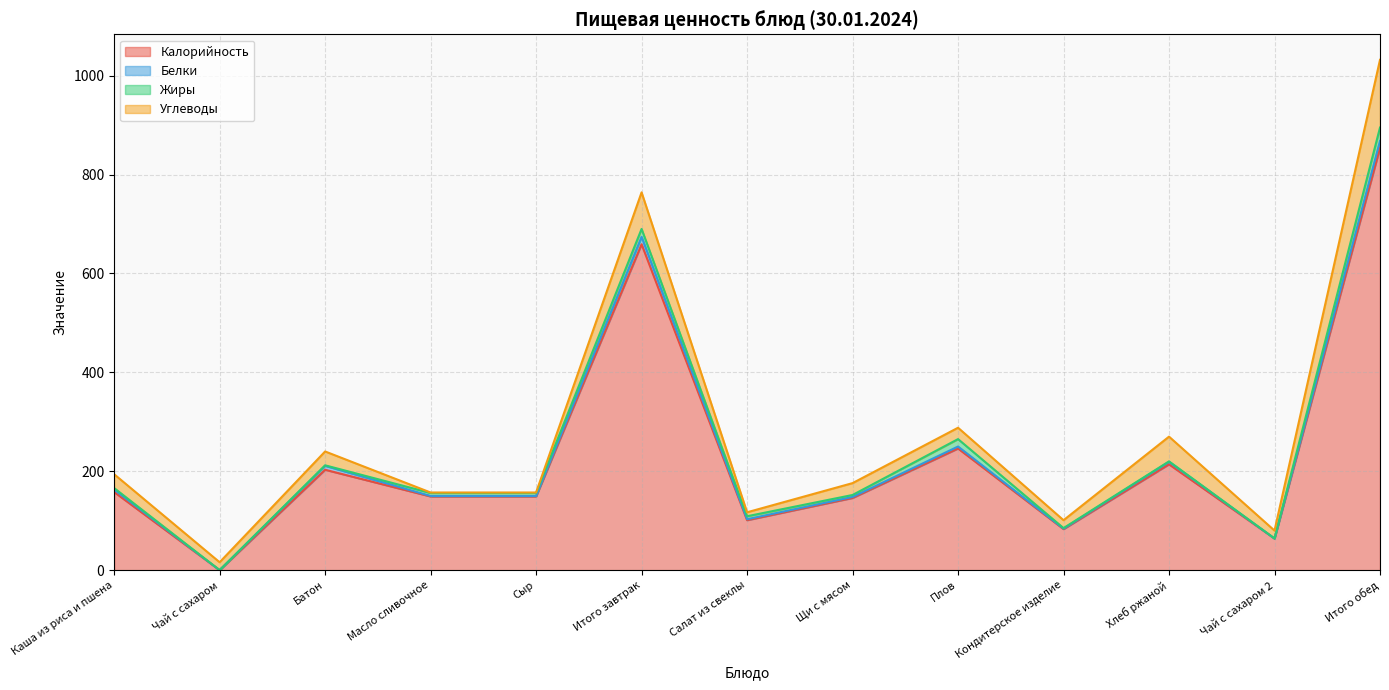

What are all the series names shown in the legend?

Калорийность, Белки, Жиры, Углеводы